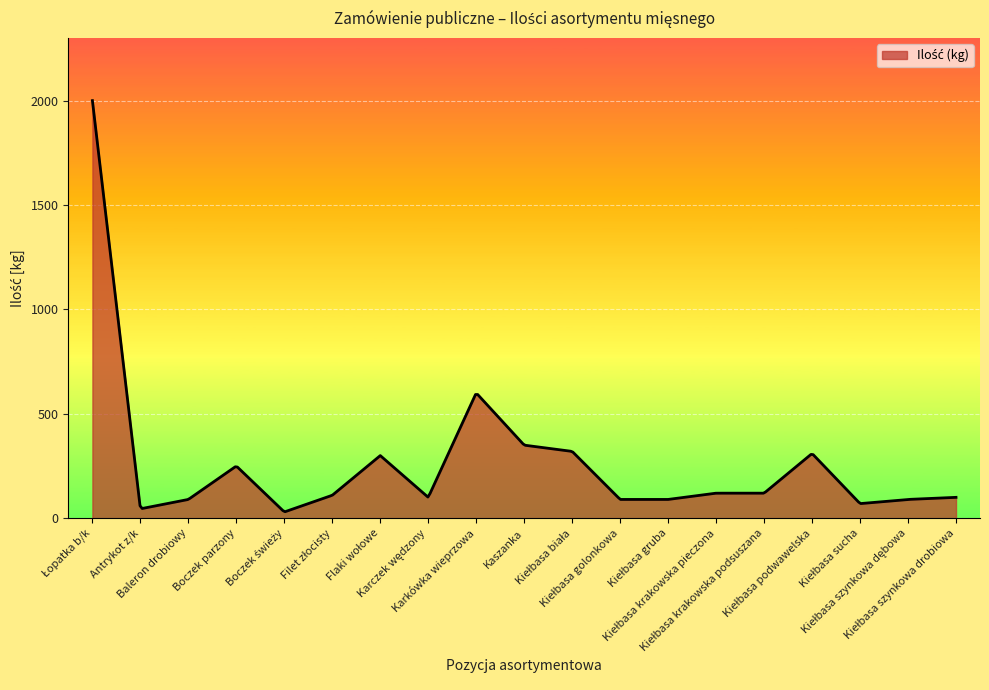

What is the maximum value shown in the chart?

2000.0